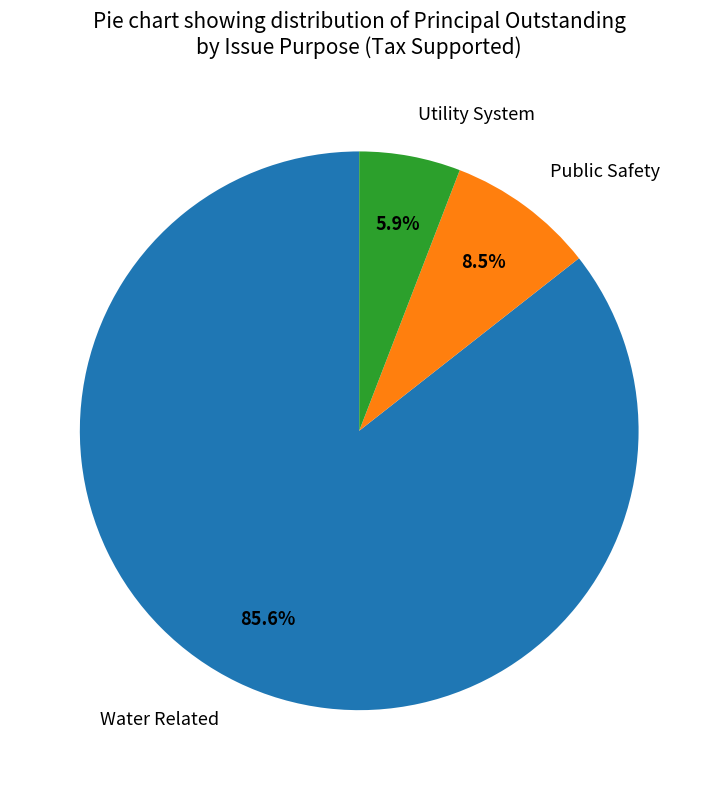

Between Public Safety and Utility System, which is larger?

Public Safety